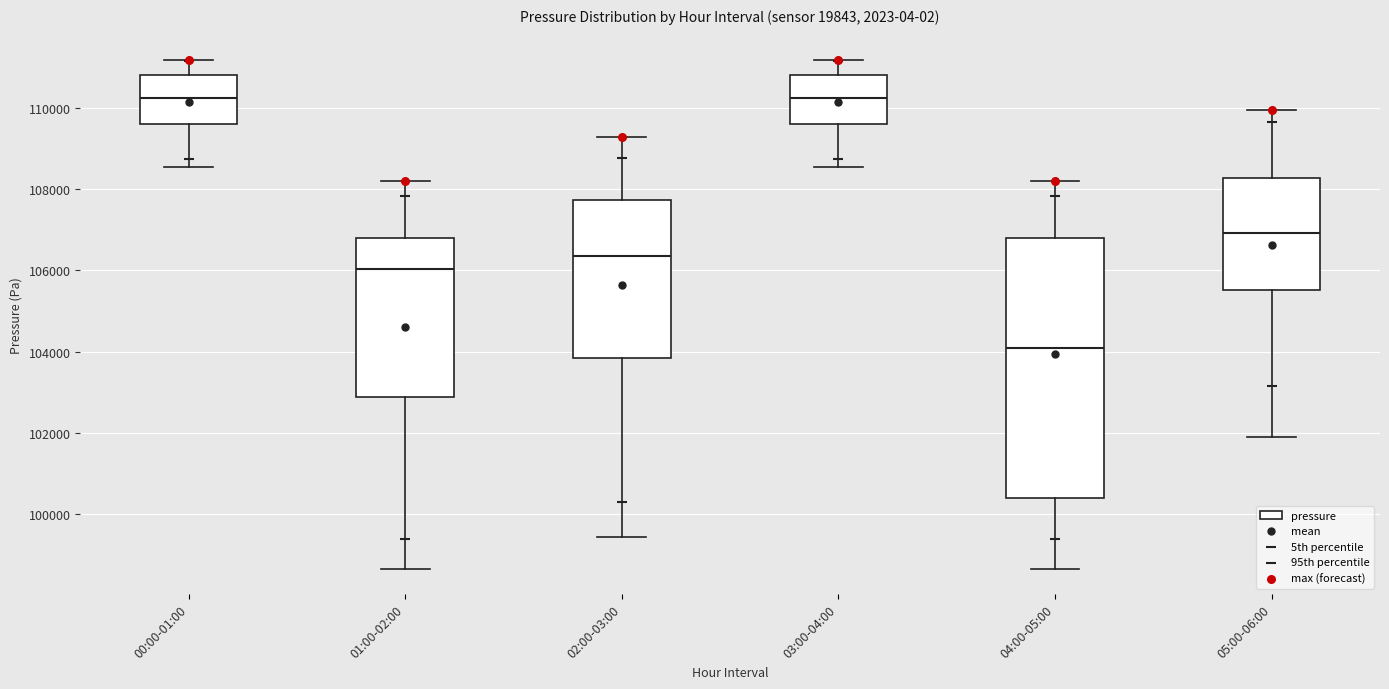

Which box's median line is the lowest?

04:00-05:00